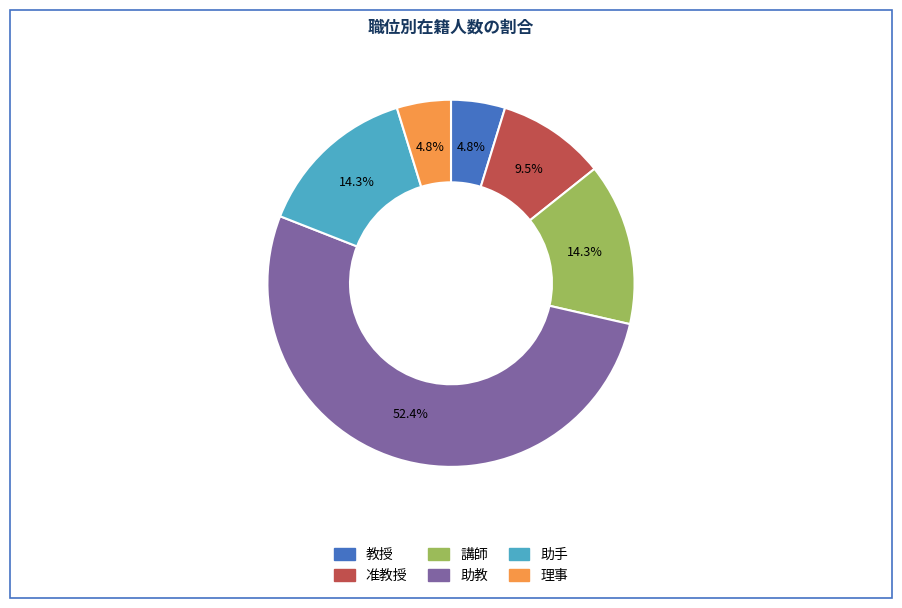

Which category has the biggest portion of the pie?

助教